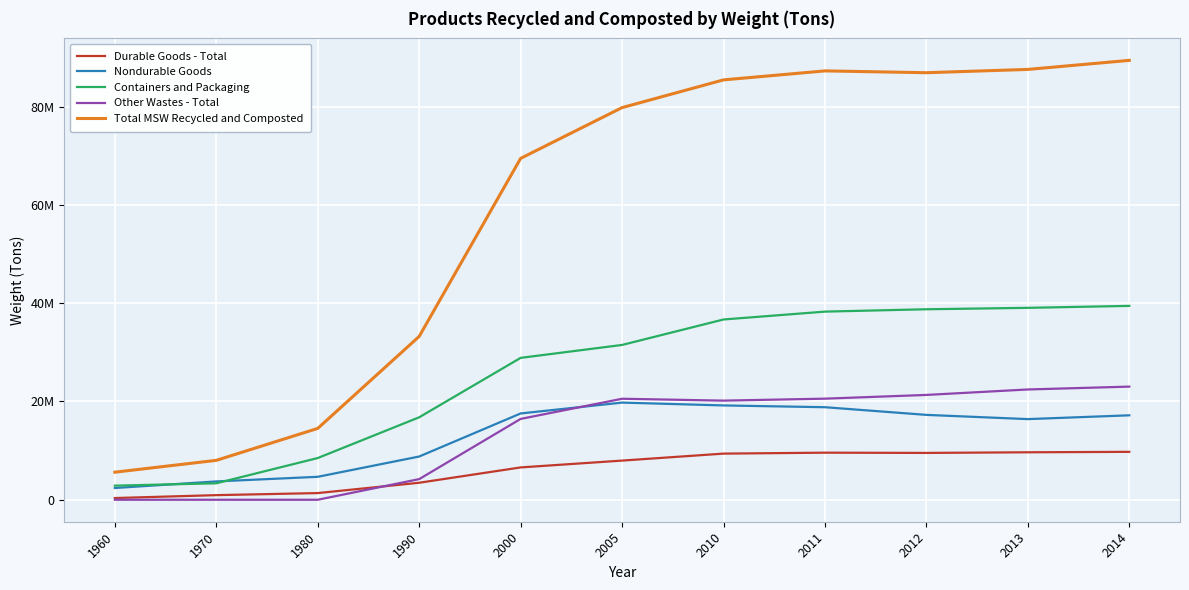

What are all the series names shown in the legend?

Durable Goods - Total, Nondurable Goods, Containers and Packaging, Other Wastes - Total, Total MSW Recycled and Composted